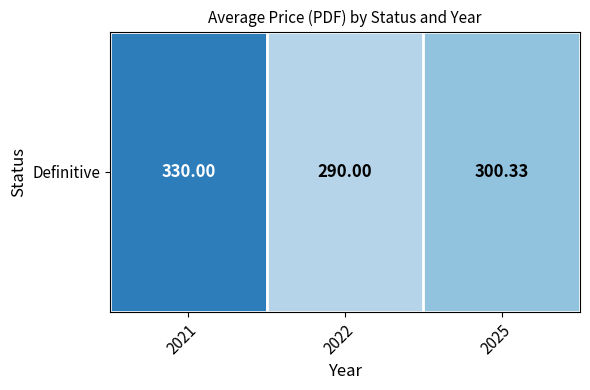

Between 2025 and 2022, which is larger?

2025